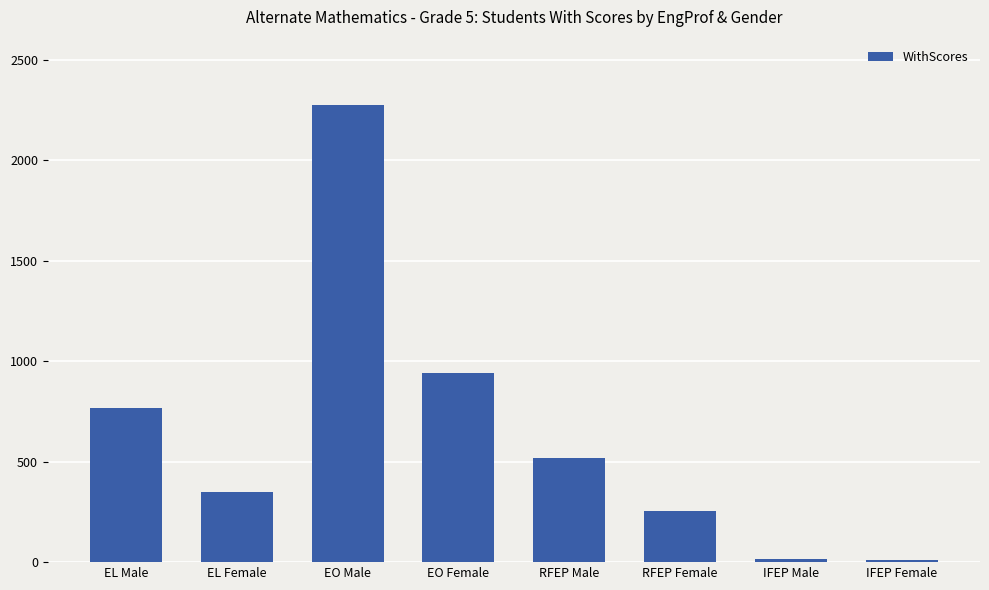

Where is the data nearest to the value 1141?

EO Female